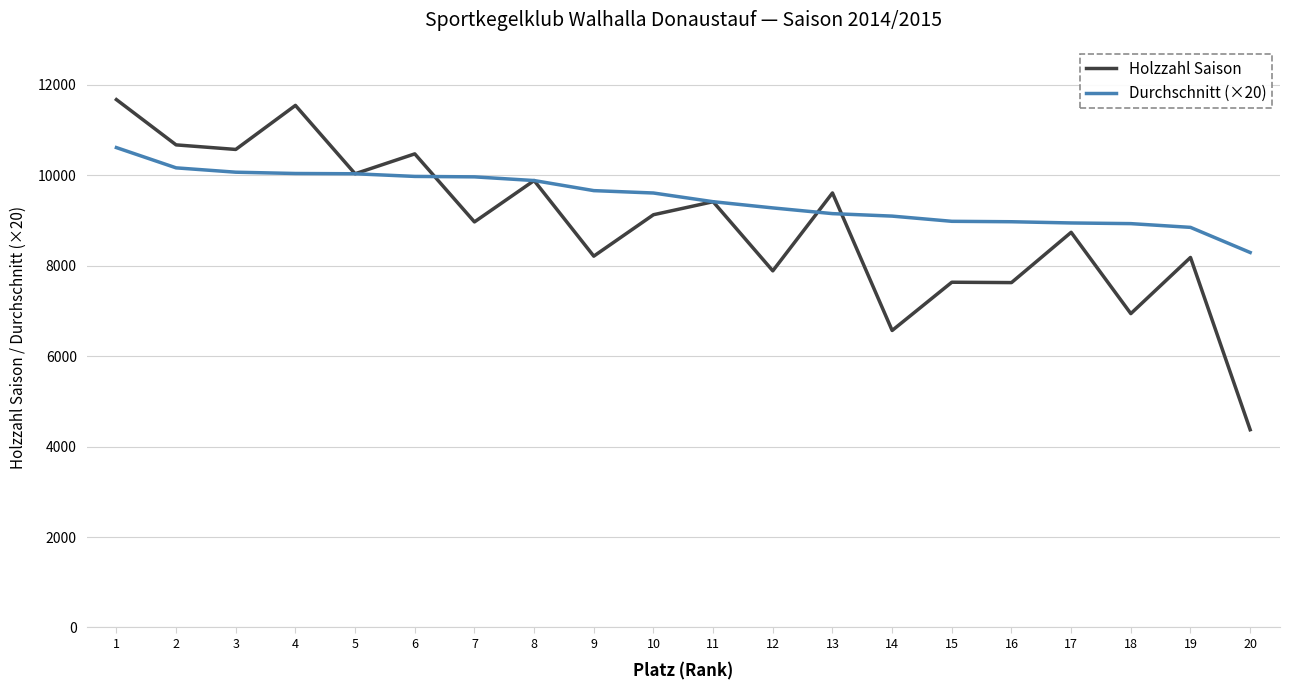

The value of Durchschnitt (×20) at 6 is 13025.1. True or false?

False